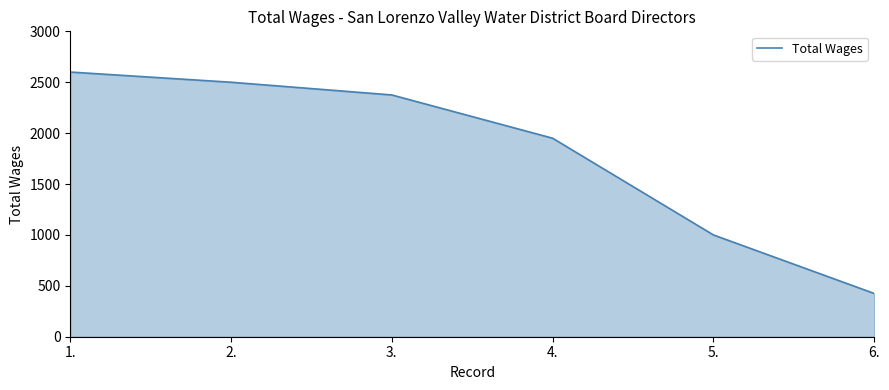

The value at 2. is 4375. True or false?

False